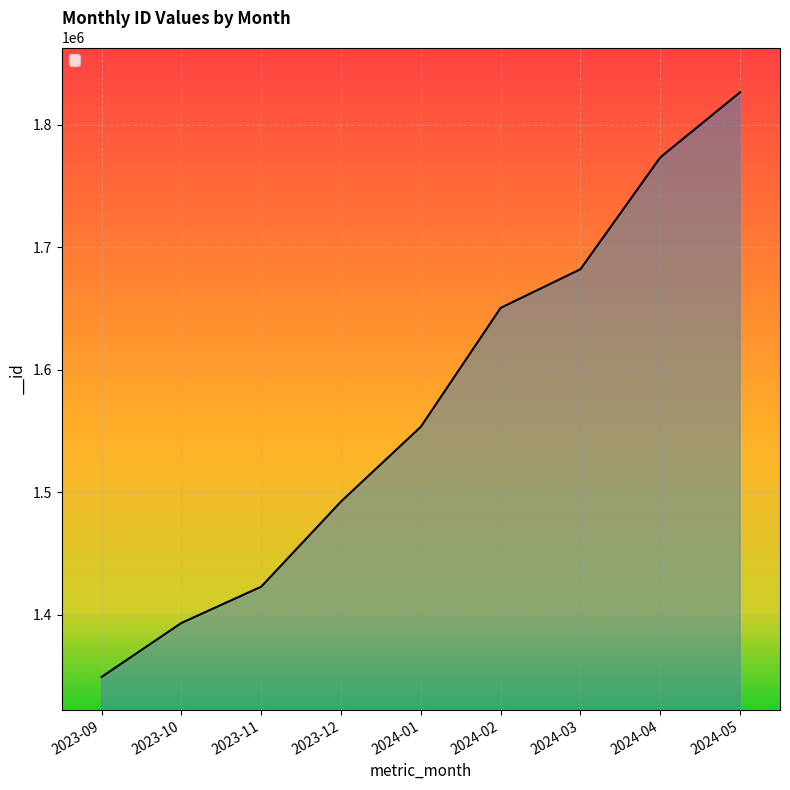

What is the smallest value displayed?

1349261